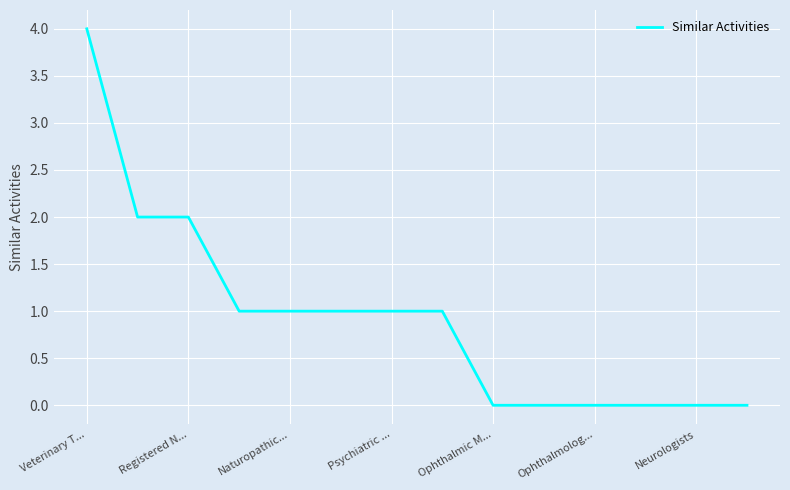

What is the greatest value displayed?

4